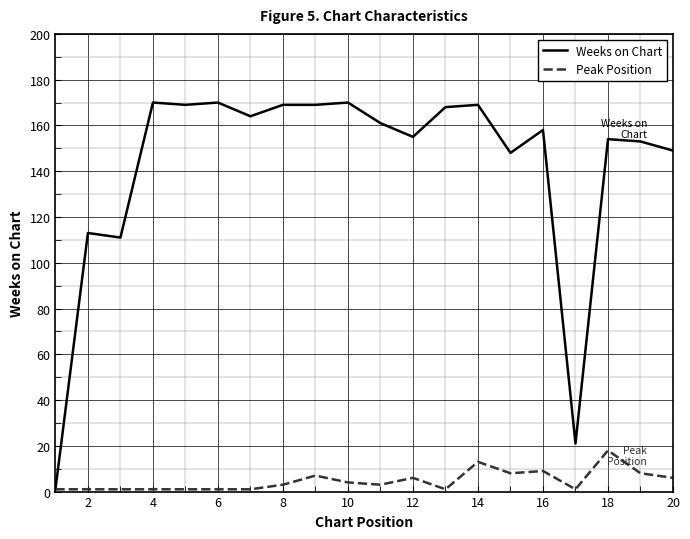

True or false: Peak Position has more than 0 interior local peaks.

True